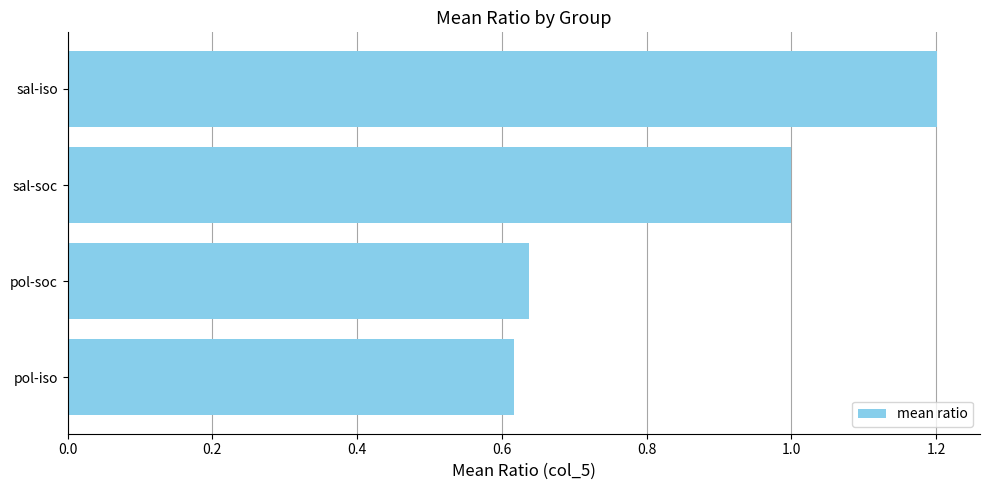

At which label is the value closest to 0?

pol-iso